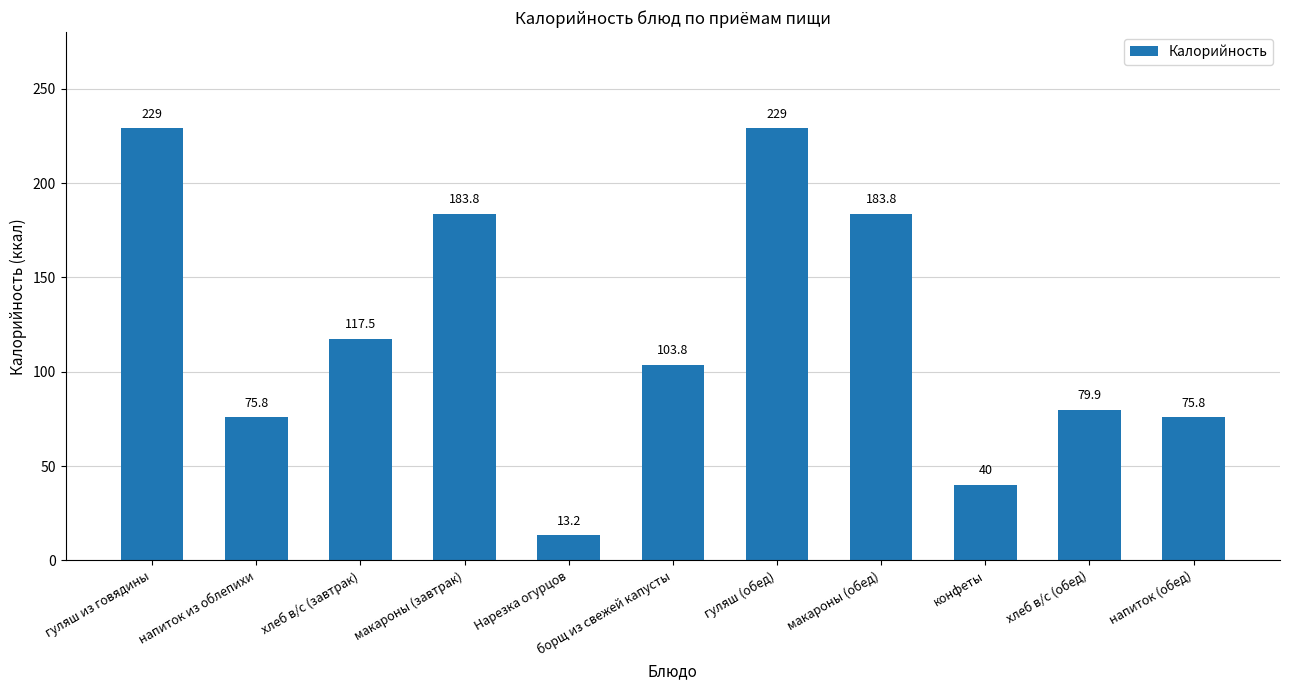

The chart shows a value of 129.4 at напиток (обед). True or false?

False